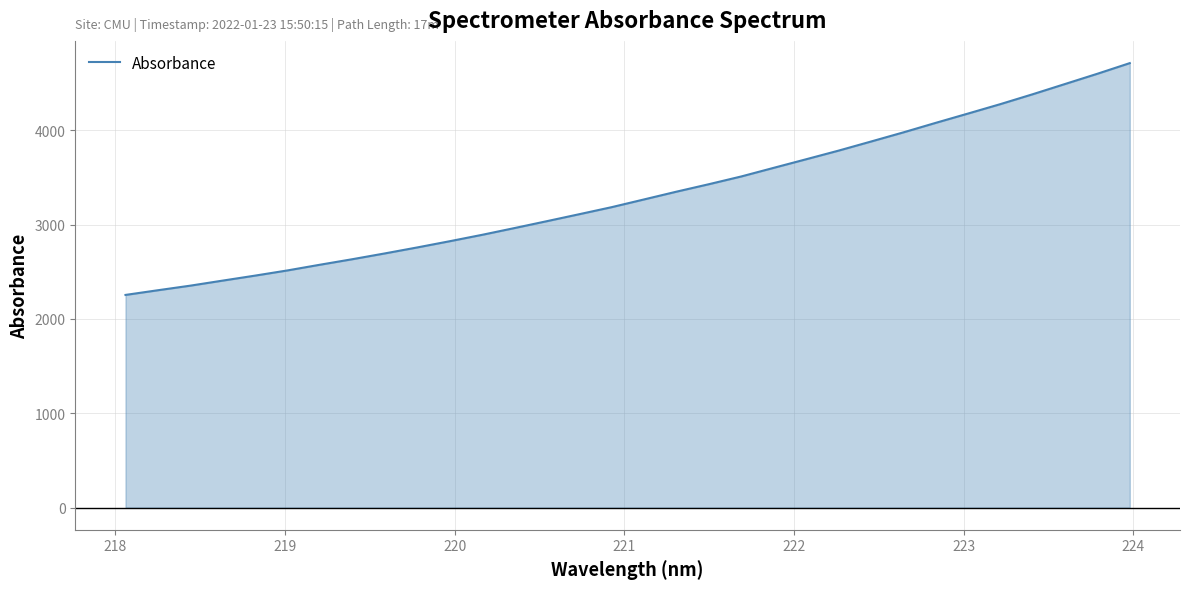

What is the minimum value shown in the chart?

2255.3